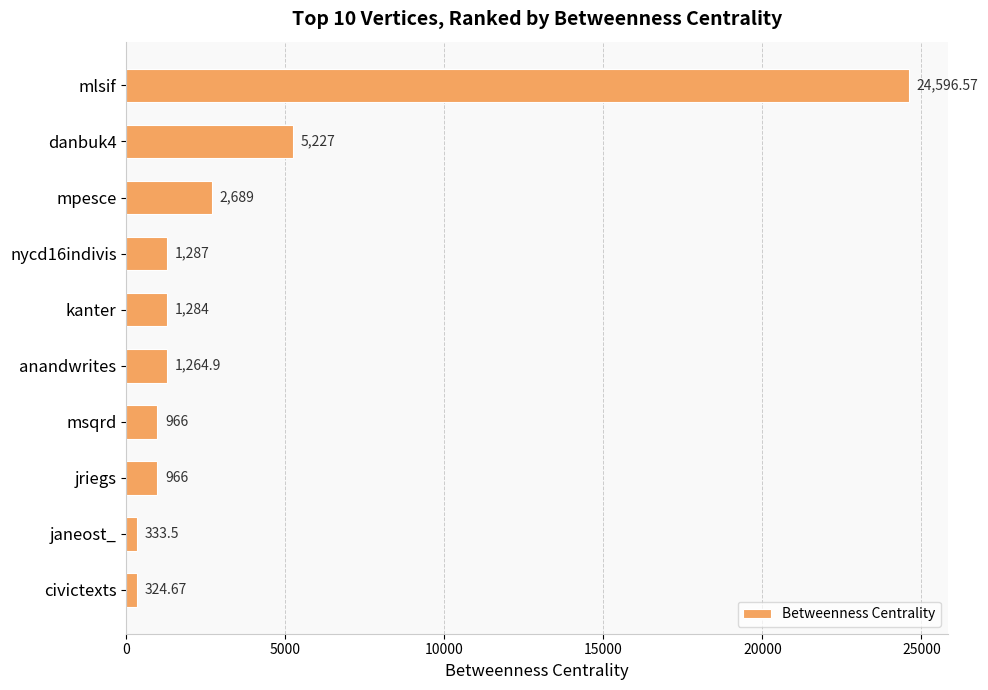

What is the average value?

3893.9